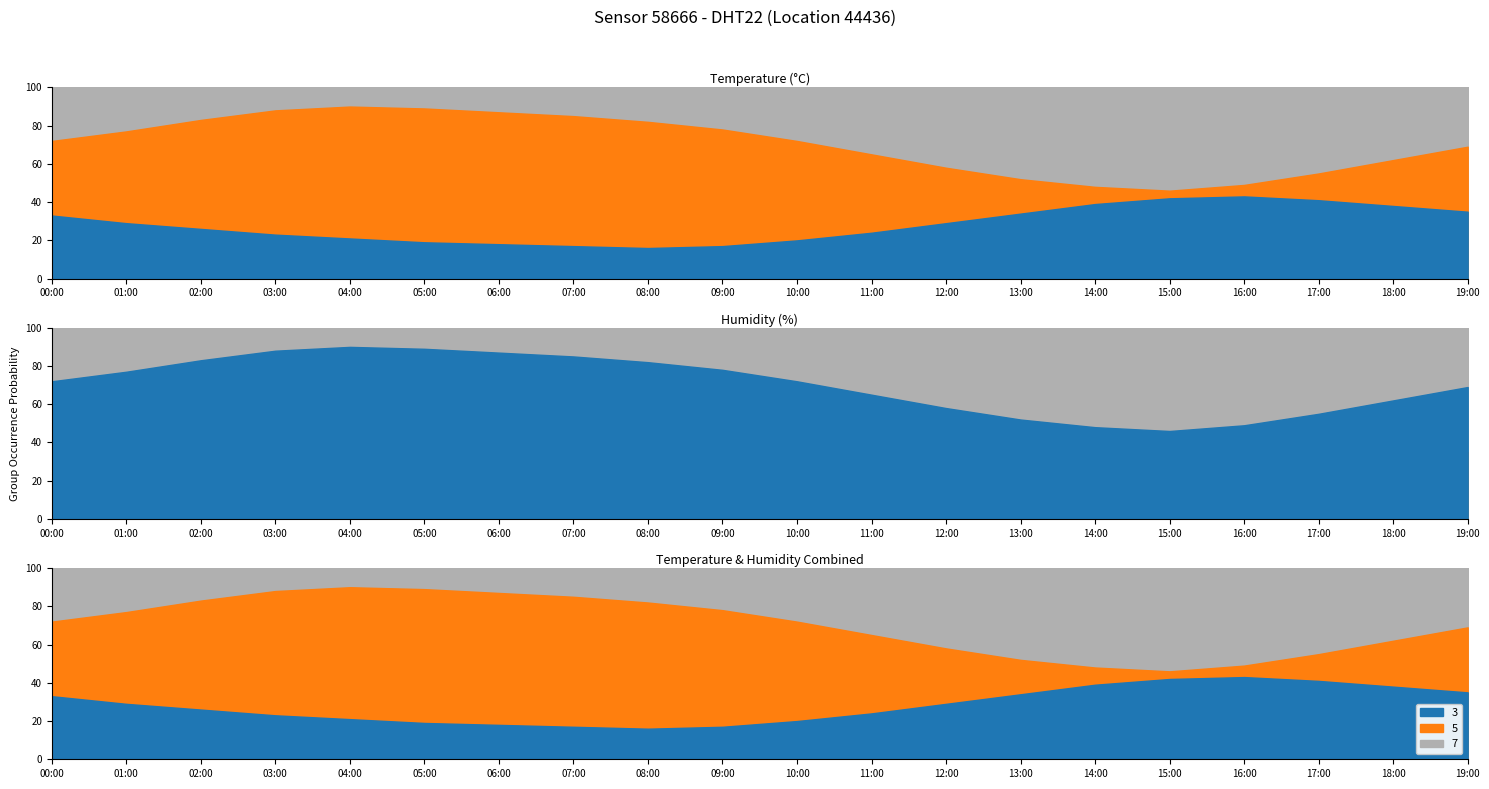

In humidity, how many points are lower than both neighbors (excluding endpoints)?

1